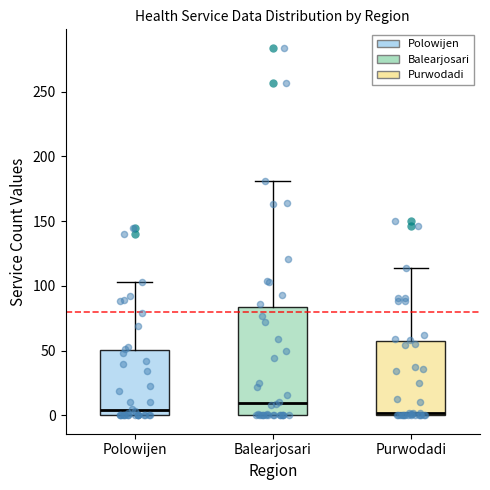

Reading left to right, read every box against the y-axis: the position of its median line, the range the box covers, and the ends of its whiskers. The values are not printed on the chart, so give them approximately, as read against the axis.

Polowijen: median 5, box 0 to 50, whiskers 0 to 105
Balearjosari: median 10, box 0 to 85, whiskers 0 to 180
Purwodadi: median 0 (just above the box's lower edge), box 0 to 55, whiskers 0 to 115